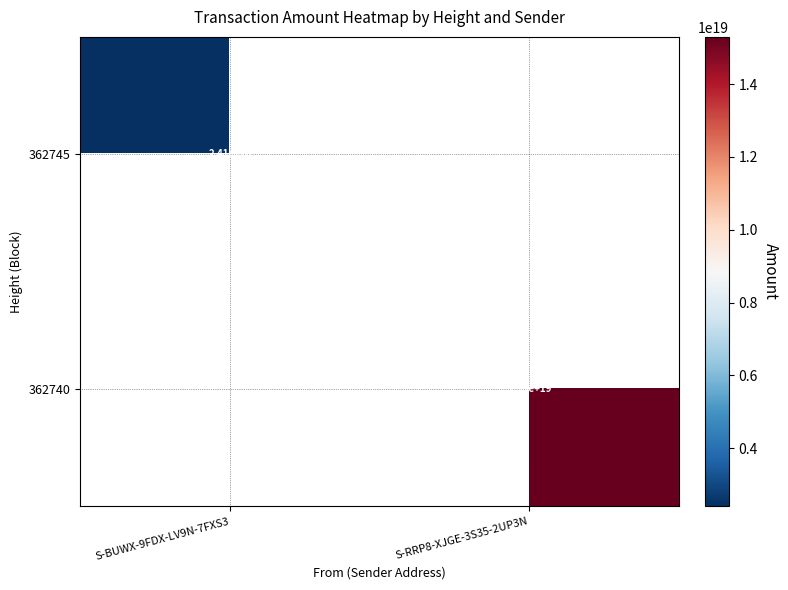

Is it true that 362745 equals 2410000000000000000 at S-BUWX-9FDX-LV9N-7FXS3?

True